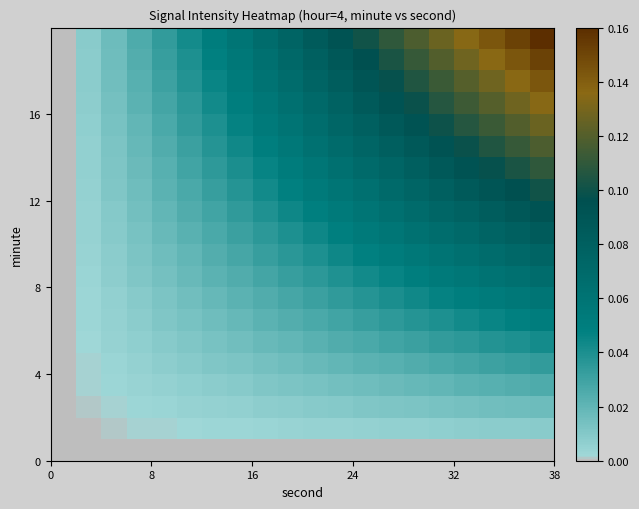

What is the maximum value shown in the chart?

0.2